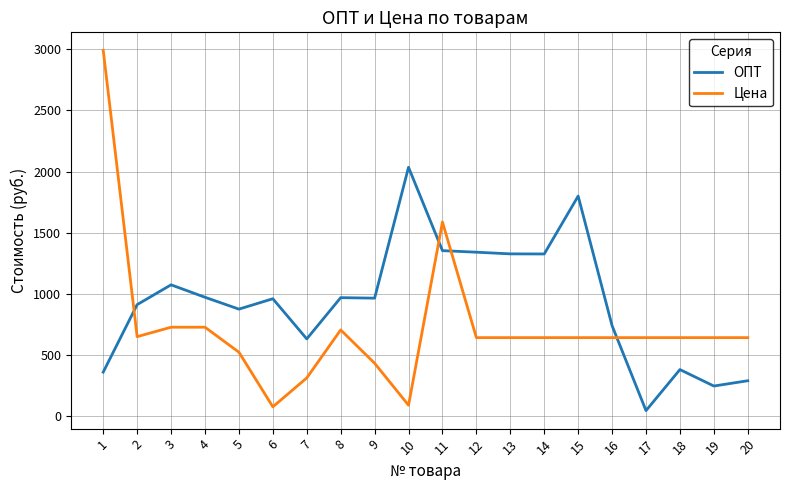

At which label is ОПТ closest to 1041?

3